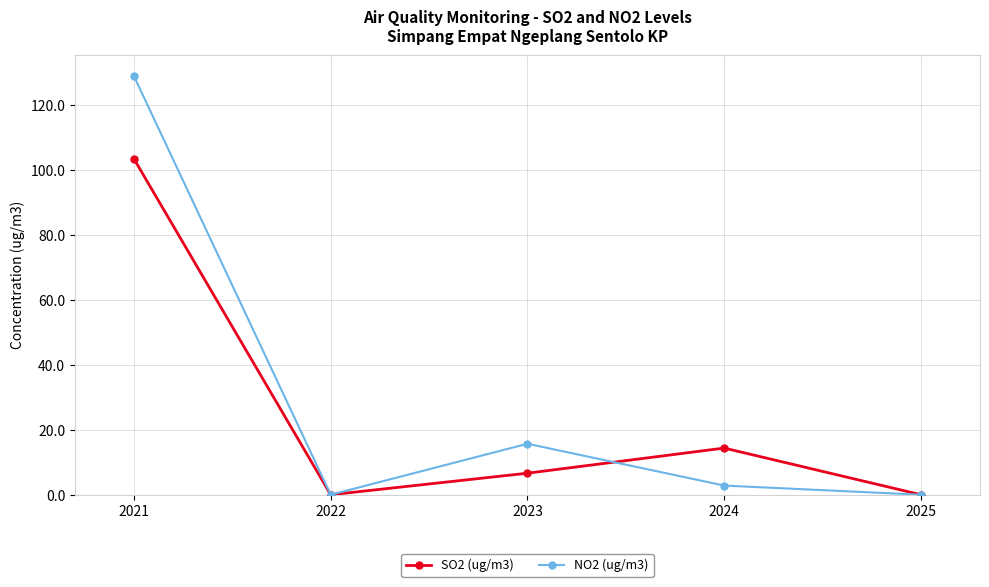

Does the chart have visible grid lines?

Yes